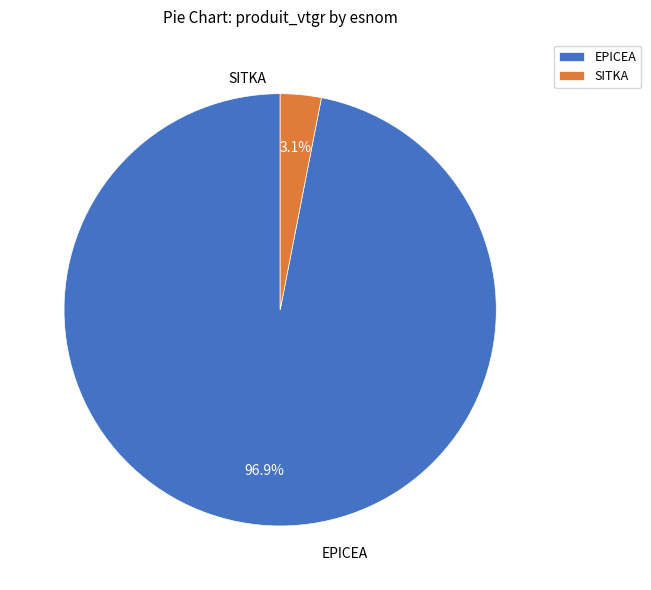

Which has a higher value, SITKA or EPICEA?

EPICEA